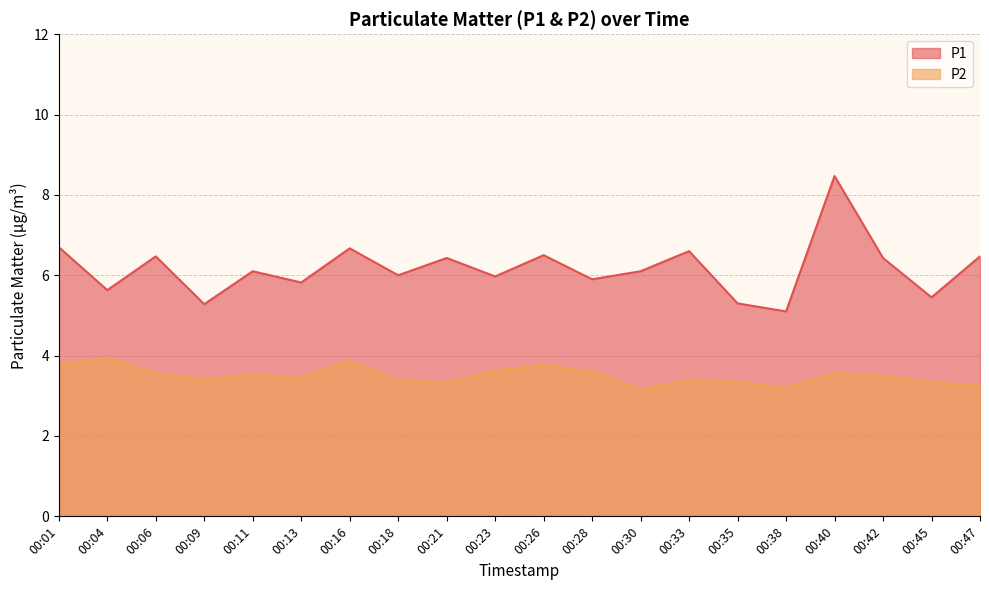

Reading left to right, extract all data points from this chart.

P1: 6.7	5.6	6.5	5.3	6.1	5.8	6.7	6.0	6.4	6.0	6.5	5.9	6.1	6.6	5.3	5.1	8.5	6.4	5.5	6.5
P2: 3.8	4.0	3.6	3.4	3.5	3.5	3.9	3.4	3.3	3.6	3.8	3.6	3.2	3.4	3.4	3.2	3.6	3.5	3.3	3.3